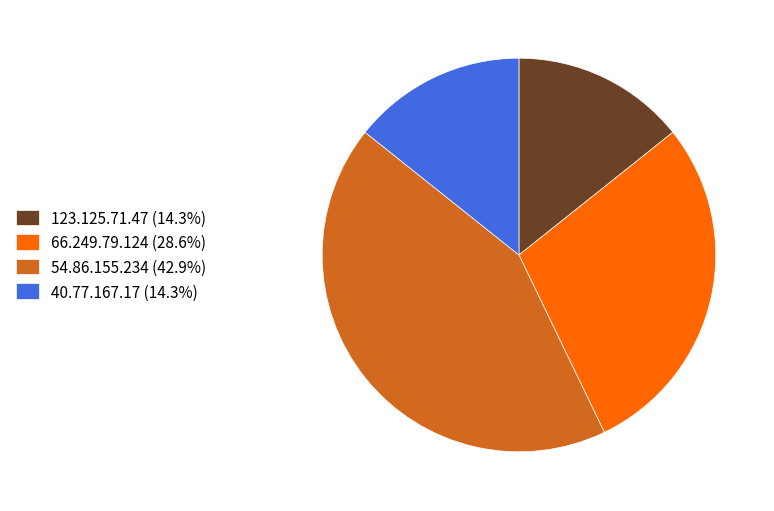

Does 123.125.71.47 represent more than half of the total?

No